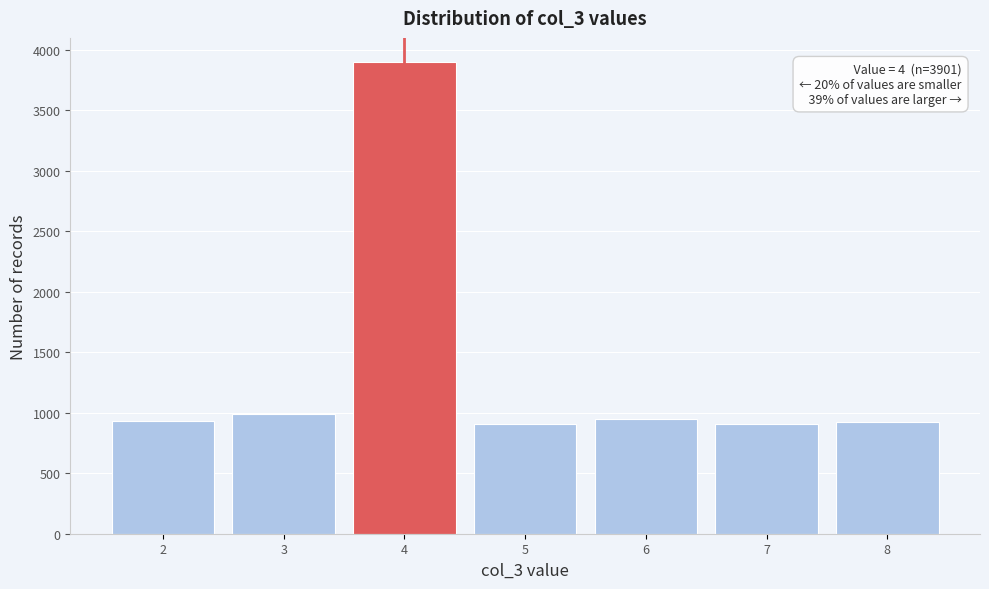

Which range on the x-axis has the tallest bar?

3.5 to 4.5